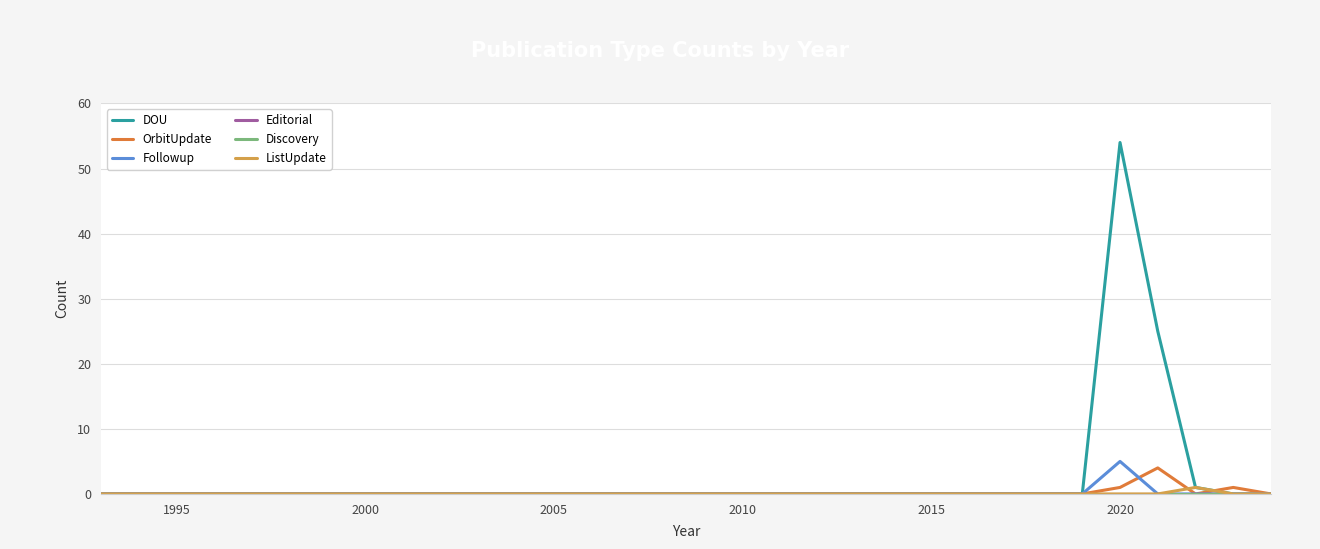

Which series has the largest range (max minus min)?

DOU